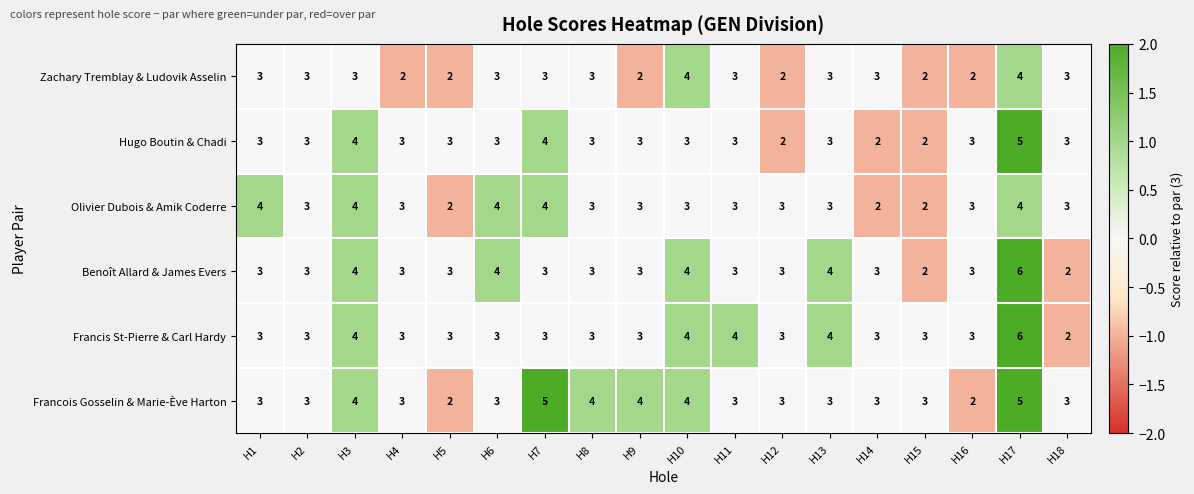

What is the total value across all series at H14?

16